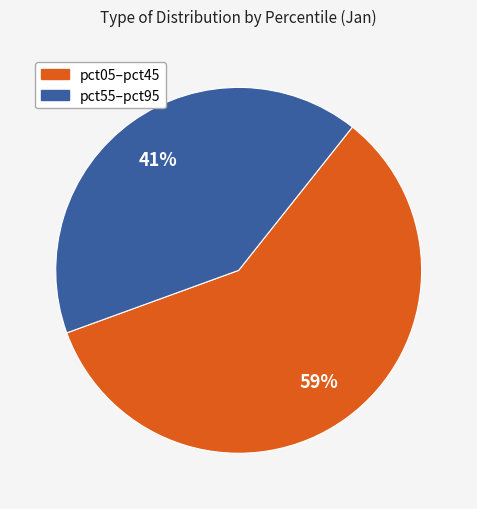

Is there any slice that represents more than half of the pie?

Yes